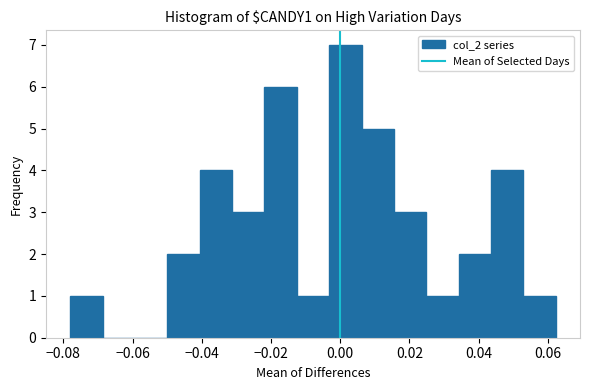

Reading left to right, list every bar in this chart as the range it spans on the x-axis followed by its height. Neither the bar edges nor the heights are printed on the chart, so give them approximately, as read against the axes.

-0.078 to -0.068: 1
-0.068 to -0.060: 0
-0.060 to -0.050: 0
-0.050 to -0.040: 2
-0.040 to -0.032: 4
-0.032 to -0.022: 3
-0.022 to -0.012: 6
-0.012 to -0.004: 1
-0.004 to 0.006: 7
0.006 to 0.016: 5
0.016 to 0.024: 3
0.024 to 0.034: 1
0.034 to 0.044: 2
0.044 to 0.052: 4
0.052 to 0.062: 1